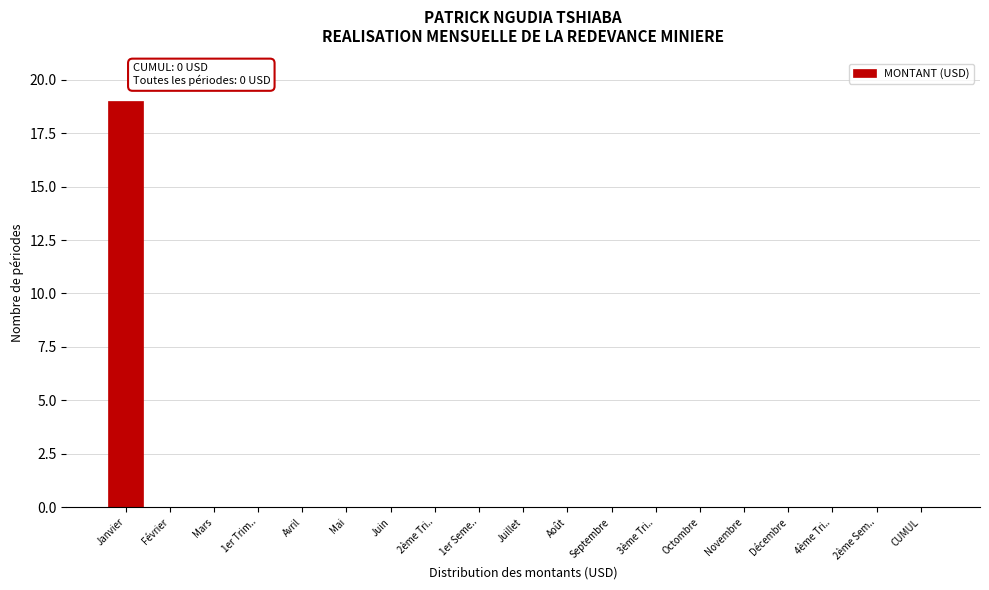

Reading left to right, what are all the values shown in this chart?

Janvier=19	Février=0	Mars=0	1er Trim..=0	Avril=0	Mai=0	Juin=0	2ème Tri..=0	1er Seme..=0	Juillet=0	Août=0	Septembre=0	3ème Tri..=0	Octombre=0	Novembre=0	Décembre=0	4ème Tri..=0	2ème Sem..=0	CUMUL=0